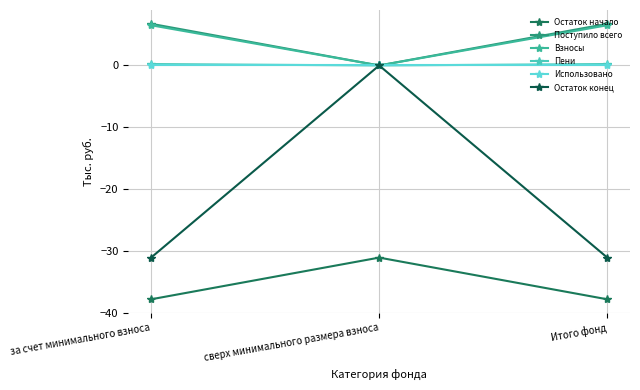

Count the Поступило всего values in the range 0 to 6.

1